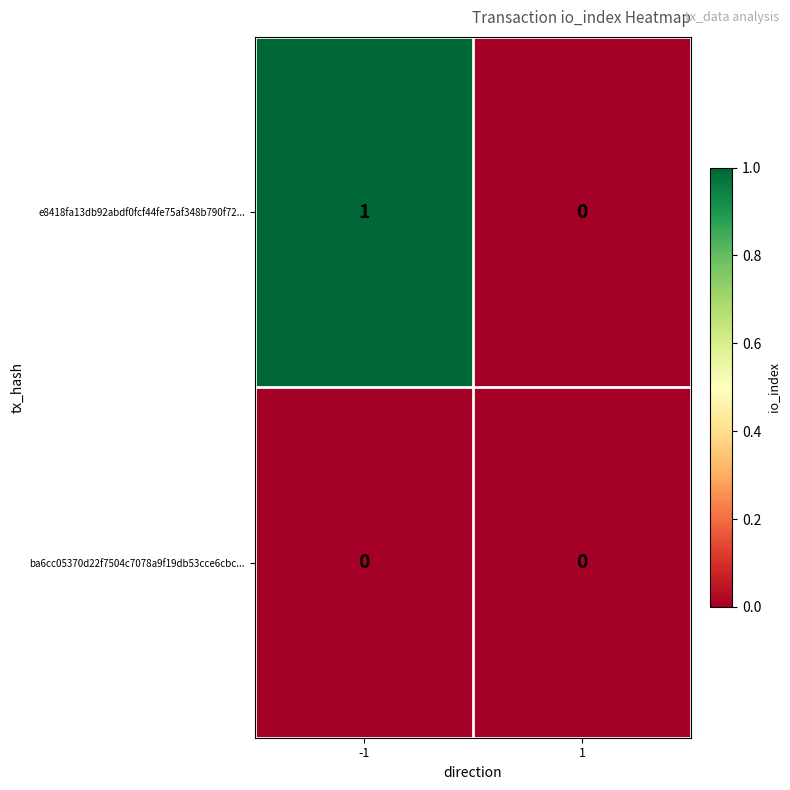

At which category is the sum across all series the highest?

-1